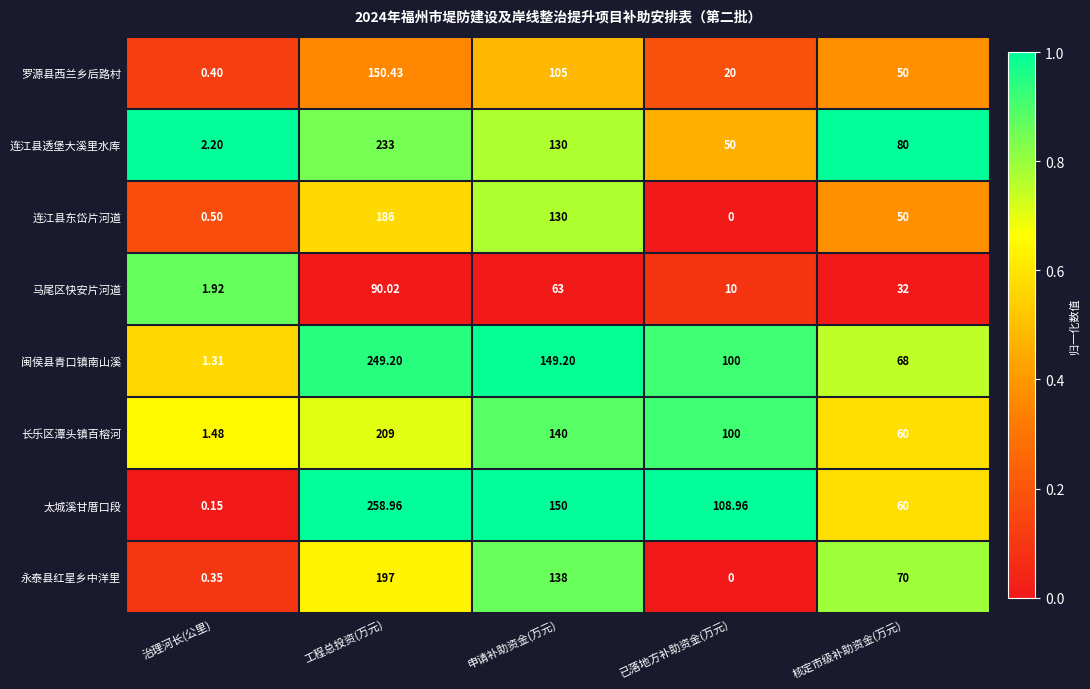

Where is 永泰县红星乡中洋里 nearest to the value 98?

核定市级补助资金(万元)